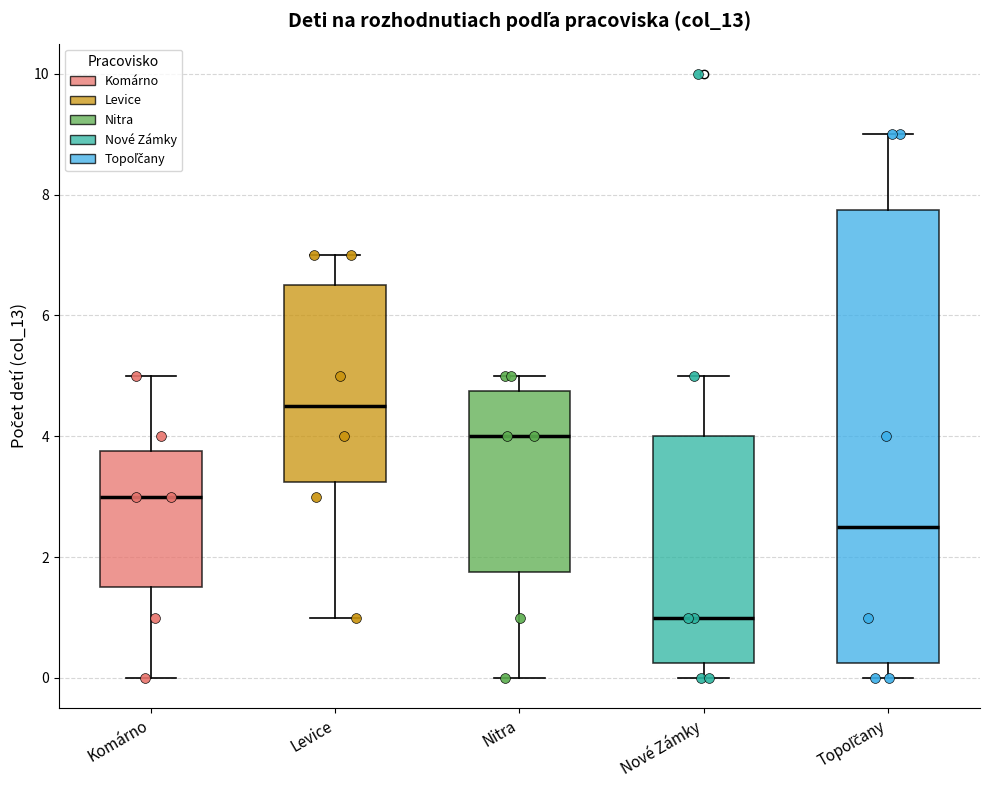

Reading left to right, transcribe this box plot: for each box, give where its median line is, the range the box spans, and where its two whiskers end, as read against the y-axis. The values are not printed on the chart, so give them approximately, as read against the axis.

Komárno: median 3.0, box 1.6 to 3.8, whiskers 0.0 to 5.0
Levice: median 4.6, box 3.2 to 6.6, whiskers 1.0 to 7.0
Nitra: median 4.0, box 1.8 to 4.8, whiskers 0.0 to 5.0
Nové Zámky: median 1.0, box 0.2 to 4.0, whiskers 0.0 to 5.0
Topoľčany: median 2.6, box 0.2 to 7.8, whiskers 0.0 to 9.0